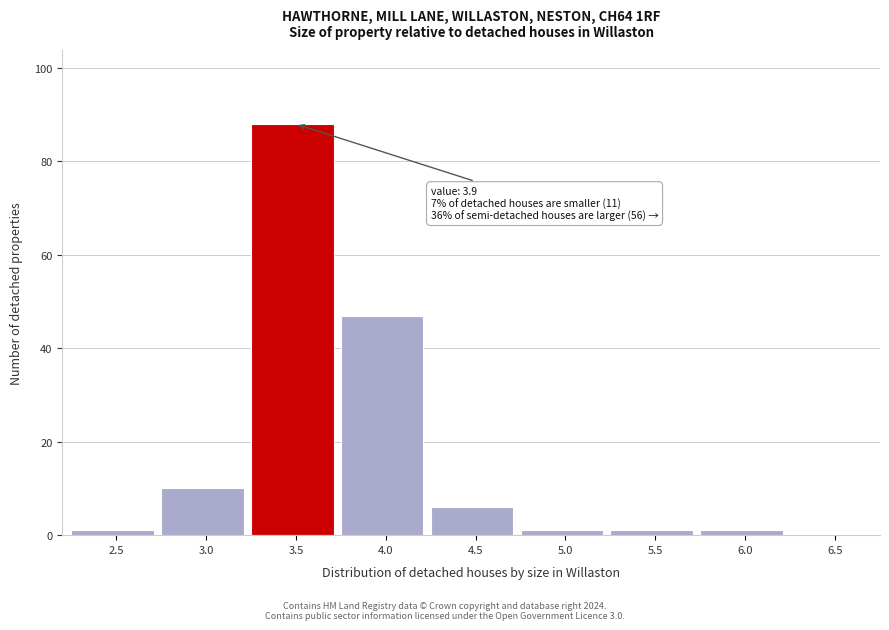

Reading right to left, extract all data points from this chart.

6.5=0	6.0=1	5.5=1	5.0=1	4.5=6	4.0=47	3.5=88	3.0=10	2.5=1